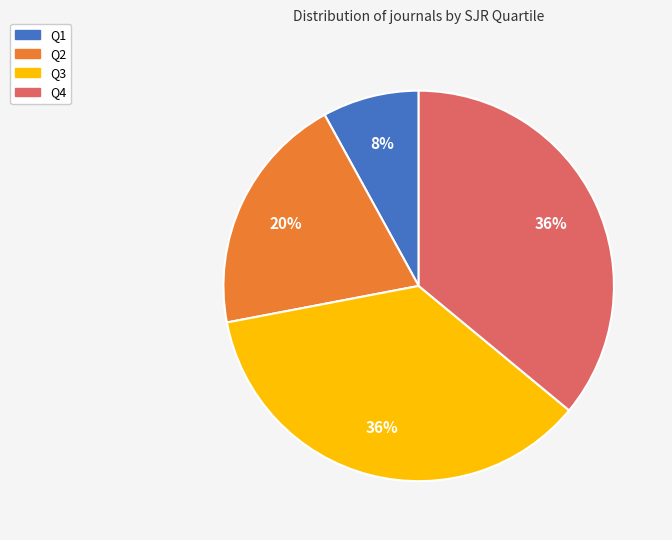

True or false: Q4 accounts for 23% of the total.

False